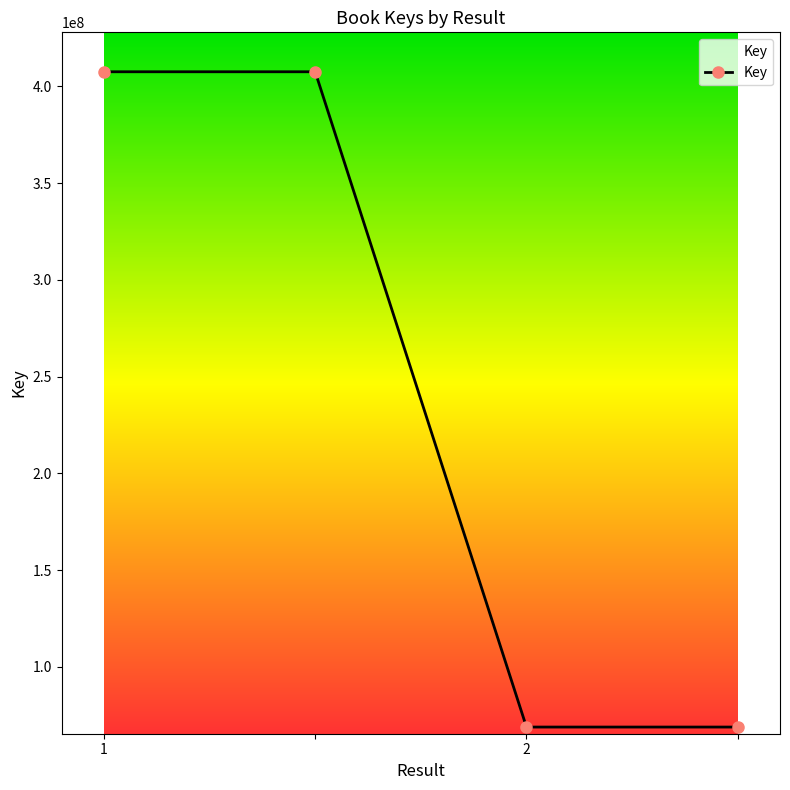

What is the difference between the maximum and second lowest values?

338714531